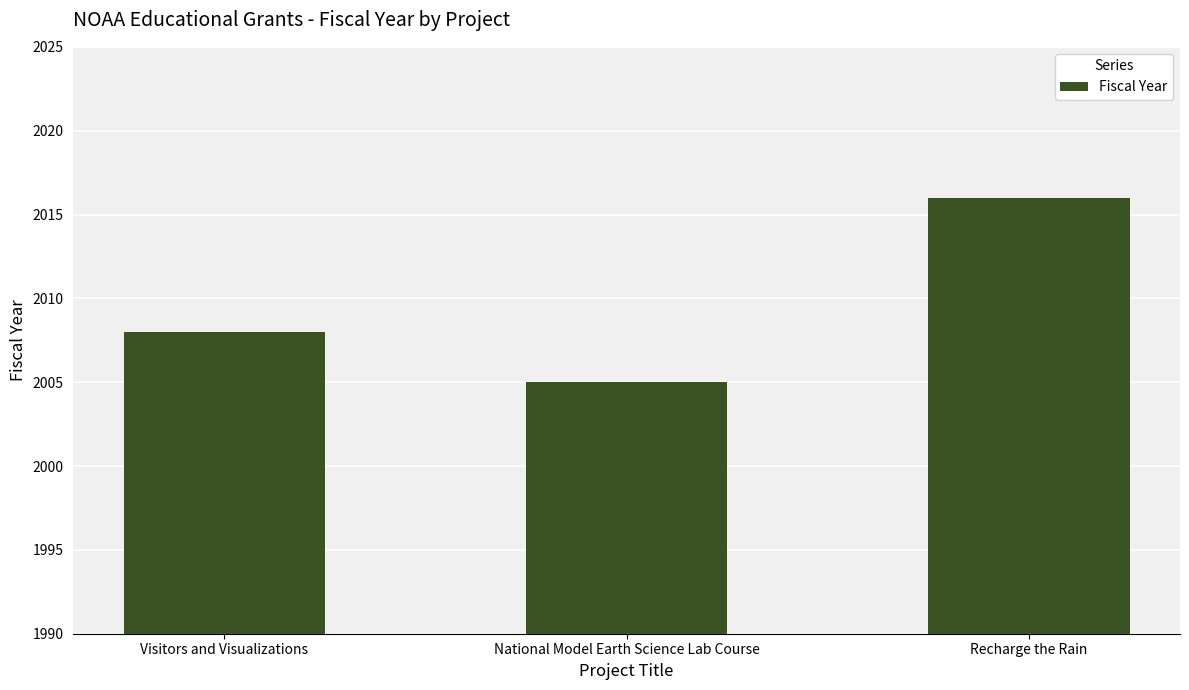

What is the label of the 3rd bar from the left?

Recharge the Rain